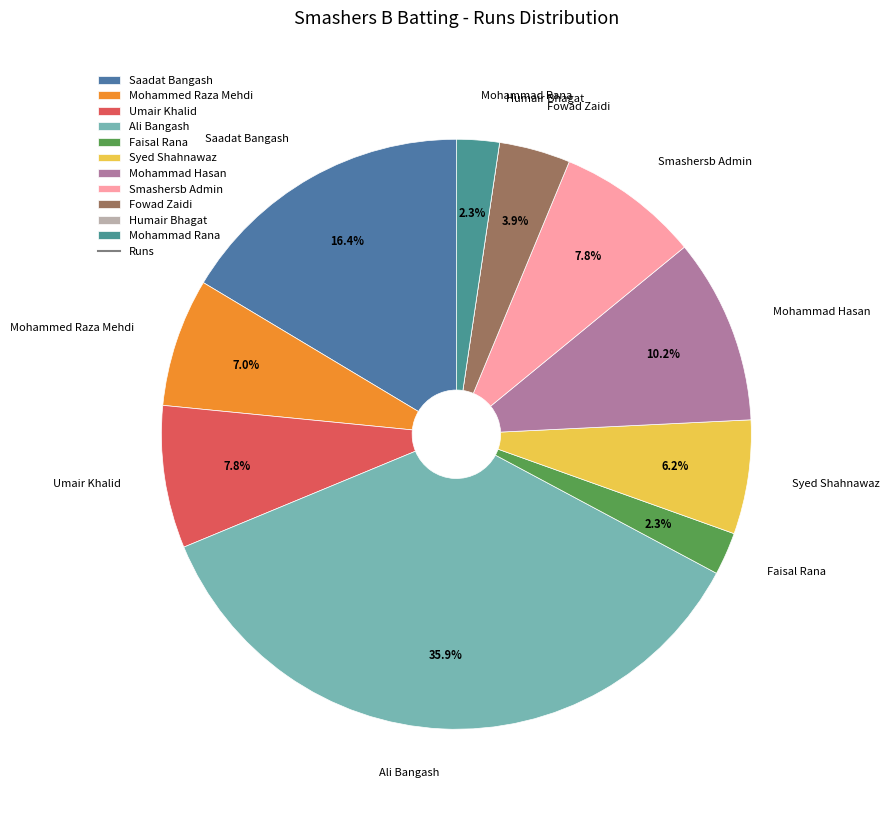

Combined, do Umair Khalid and Faisal Rana account for over 50%?

No